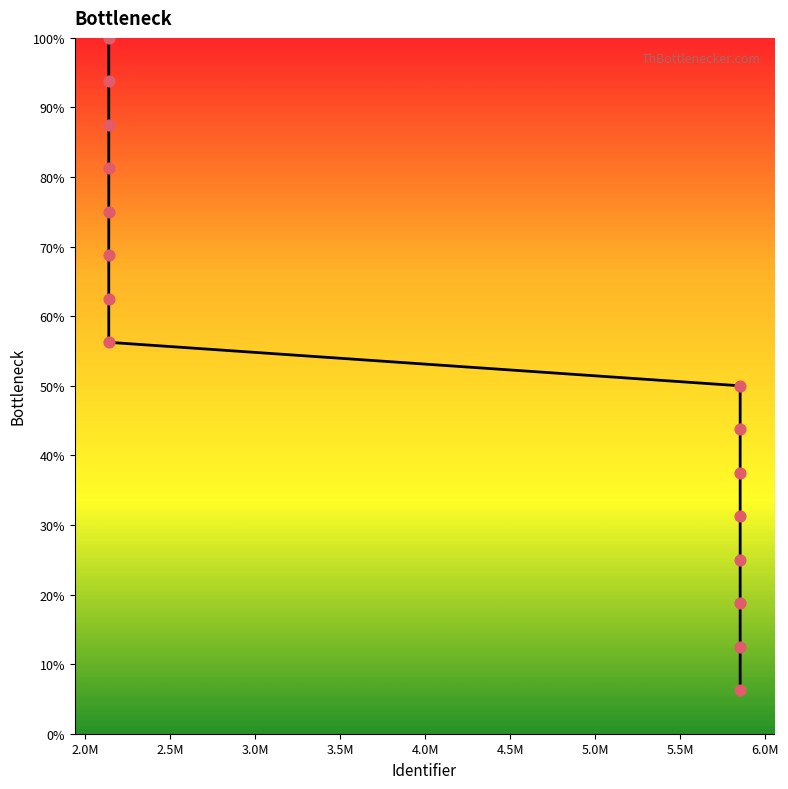

How many lines are shown in the chart?

1